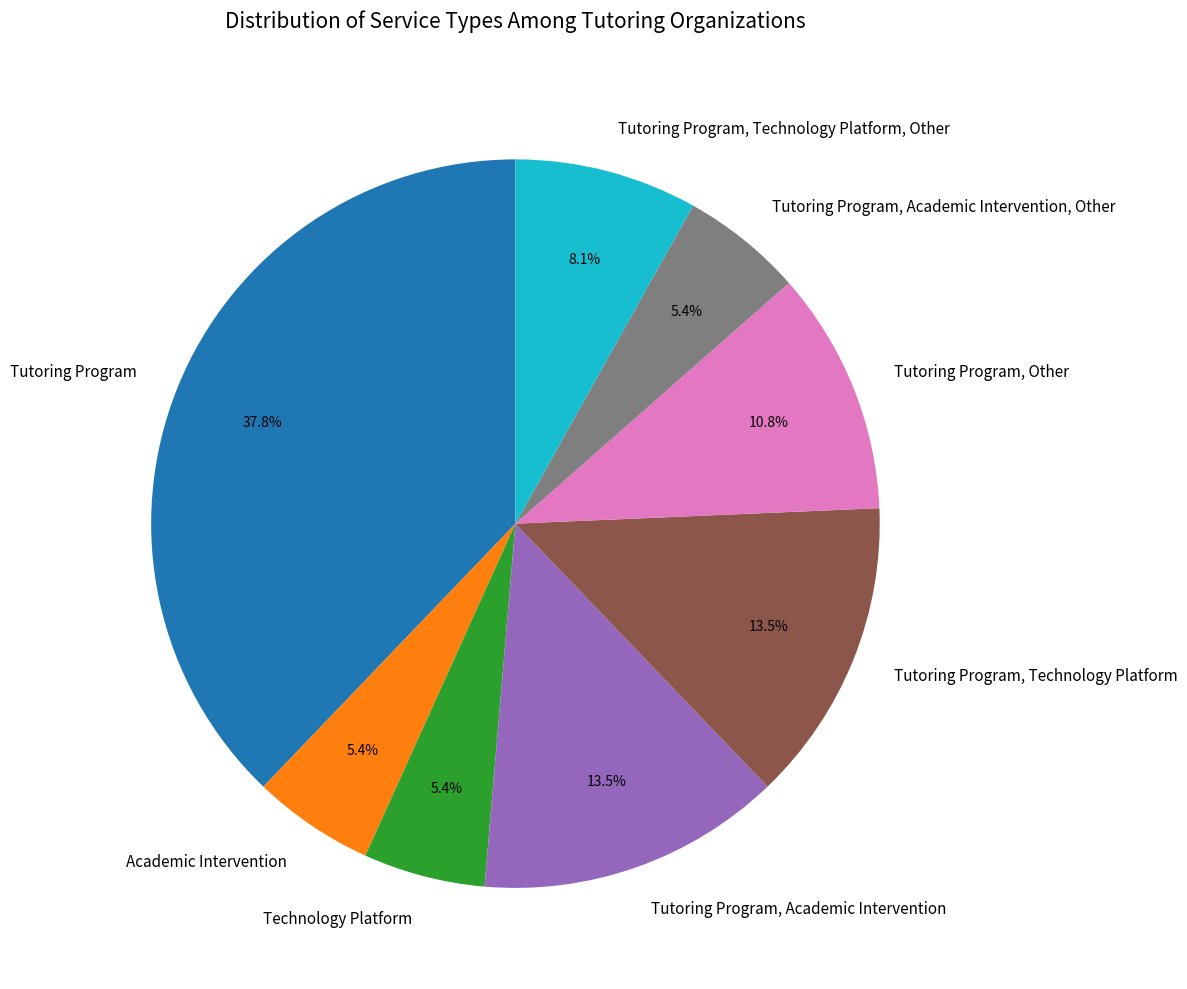

To the nearest percent, what percentage of the pie is Tutoring Program?

38%